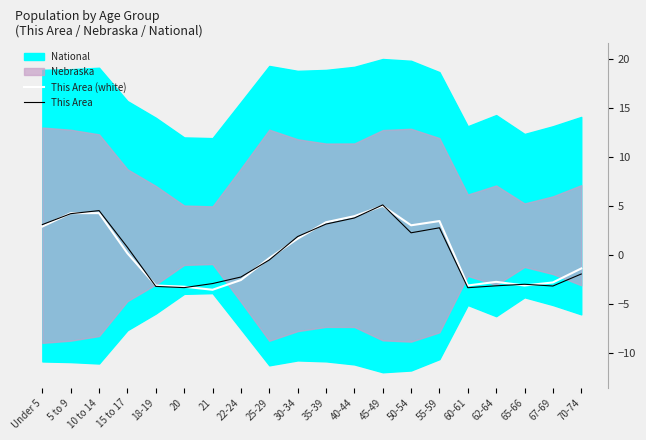

How many intersections are there between This Area and This Area (white)?

11